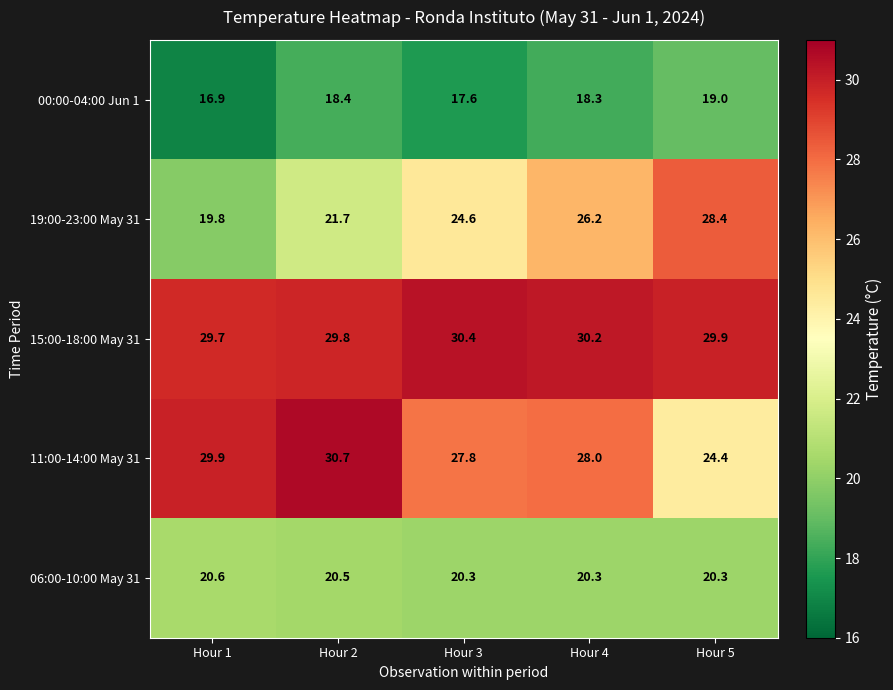

List the series in order of their overall mean, highest first.

15:00-18:00 May 31, 11:00-14:00 May 31, 19:00-23:00 May 31, 06:00-10:00 May 31, 00:00-04:00 Jun 1